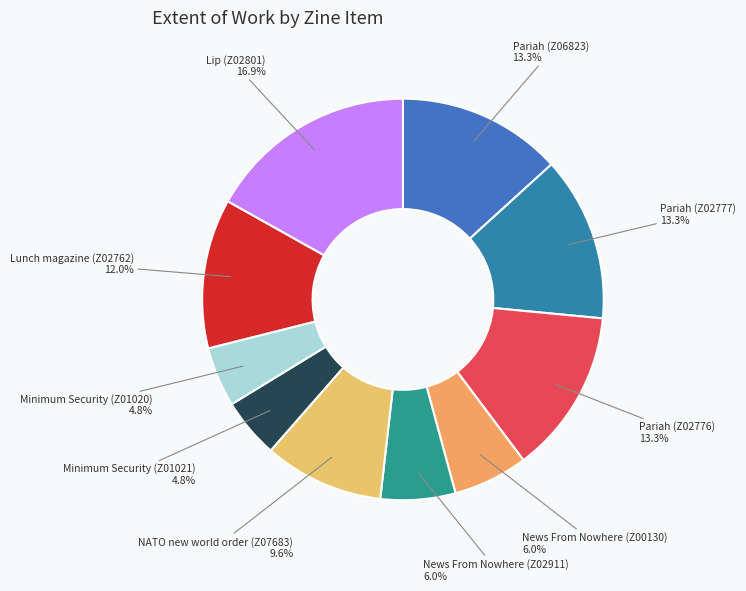

Approximately how many times larger is the value at Minimum Security (Z01020) compared to Minimum Security (Z01021)?

1.0